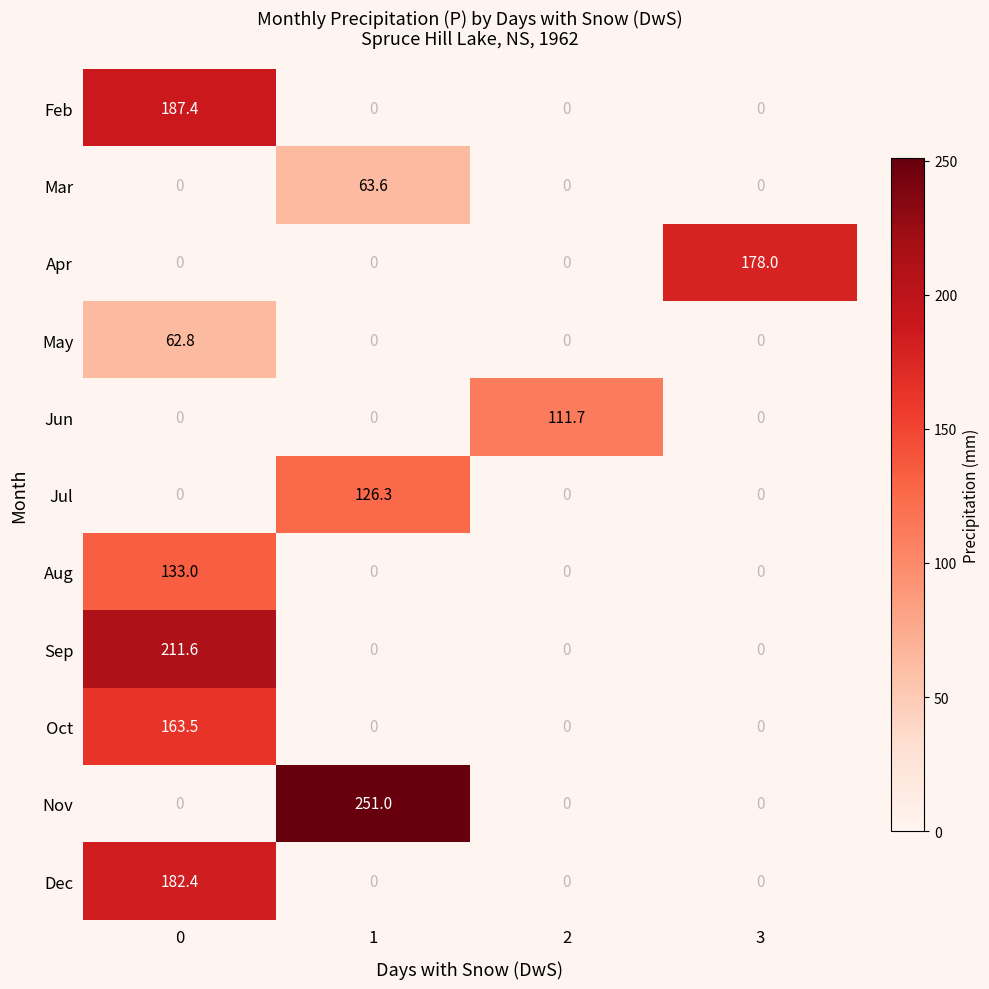

What is the average value of the Jul series?

31.6